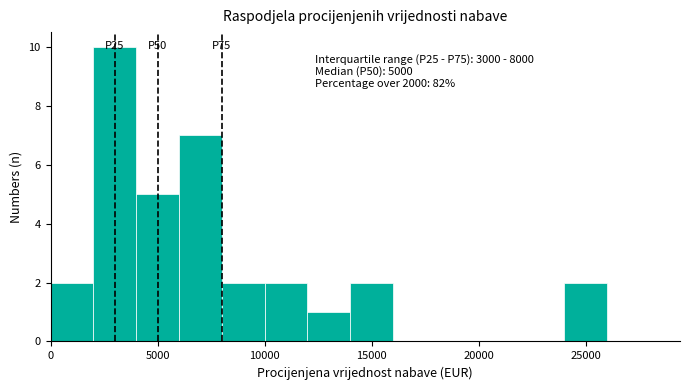

Over which range of the x-axis is the bar tallest?

2000 to 4000